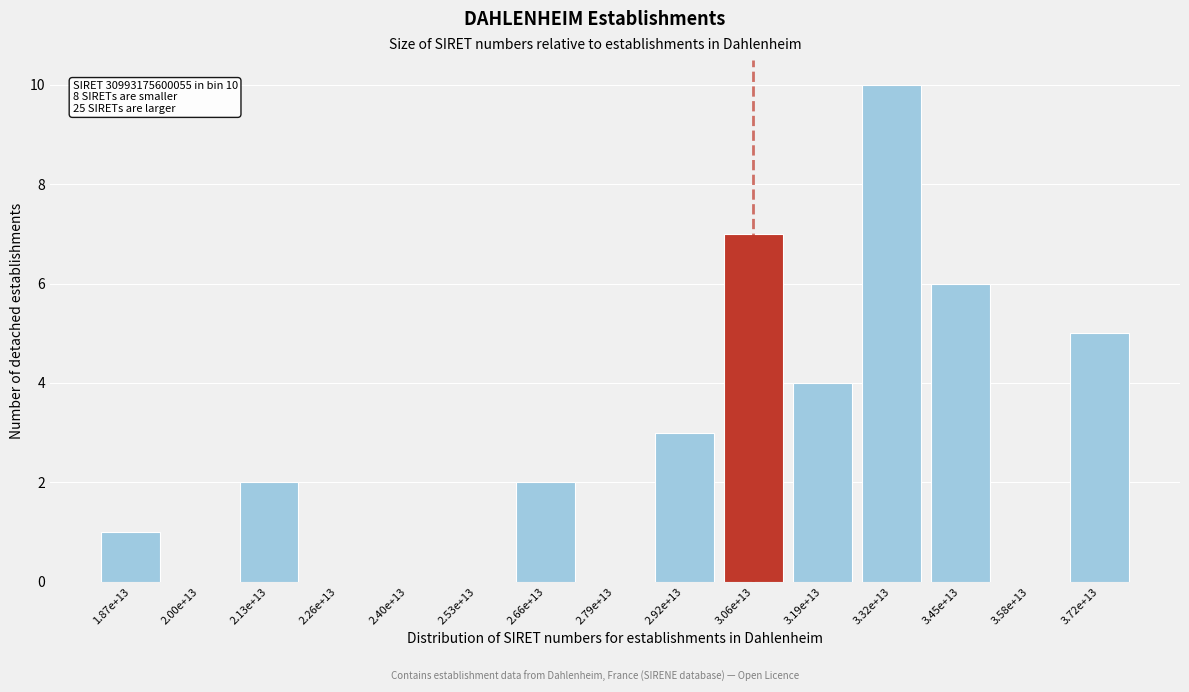

Reading left to right, extract all data points from this chart.

1.87e+13=1	2.00e+13=0	2.13e+13=2	2.26e+13=0	2.40e+13=0	2.53e+13=0	2.66e+13=2	2.79e+13=0	2.92e+13=3	3.06e+13=7	3.19e+13=4	3.32e+13=10	3.45e+13=6	3.58e+13=0	3.72e+13=5